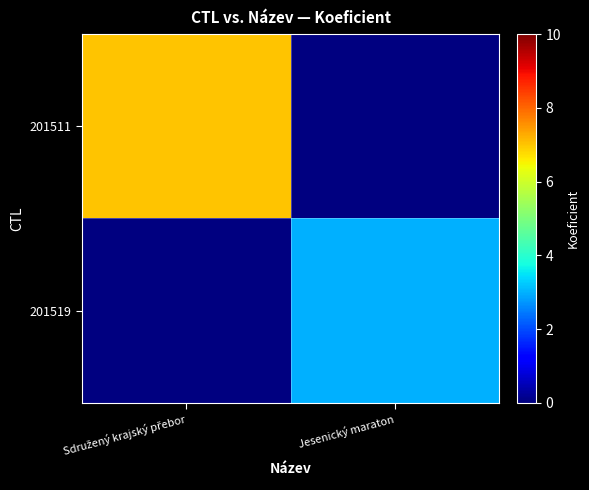

List the labels in order of 201511 value, largest first.

Sdružený krajský přebor, Jesenický maraton